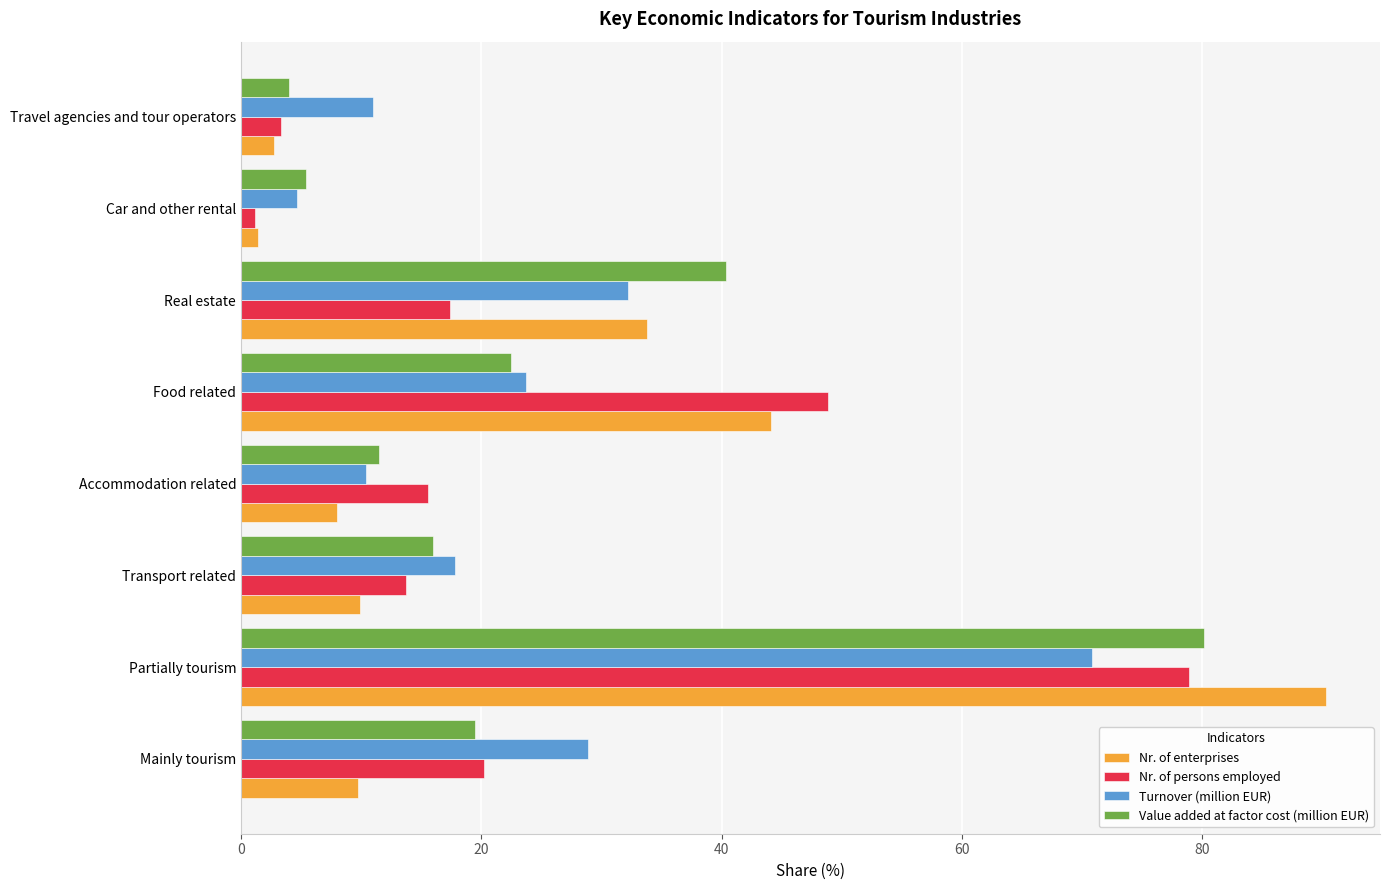

What is the average value of the Nr. of enterprises series?

25.0